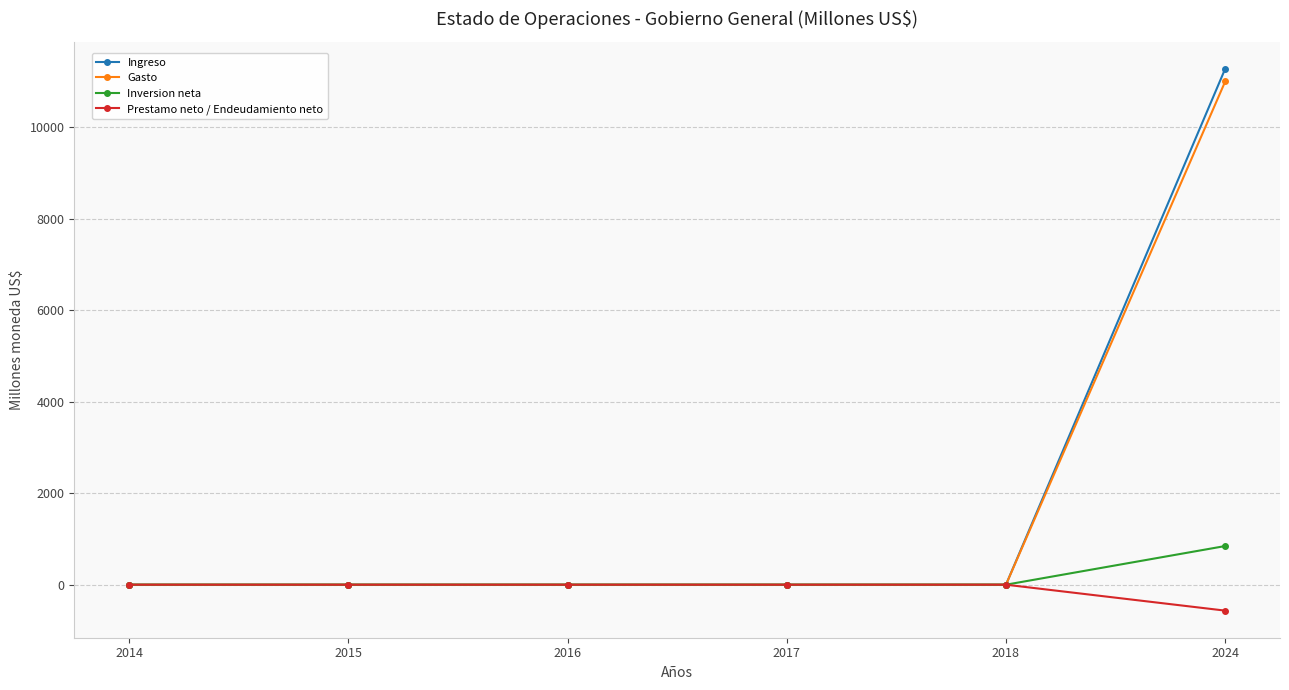

Reading left to right, extract all data points from this chart.

Ingreso: 0.0	0.0	0.0	0.0	0.0	11281.0
Gasto: 0.0	0.0	0.0	0.0	0.0	11002.5
Inversion neta: 0.0	0.0	0.0	0.0	0.0	845.4
Prestamo neto / Endeudamiento neto: 0.0	0.0	0.0	0.0	0.0	-566.9